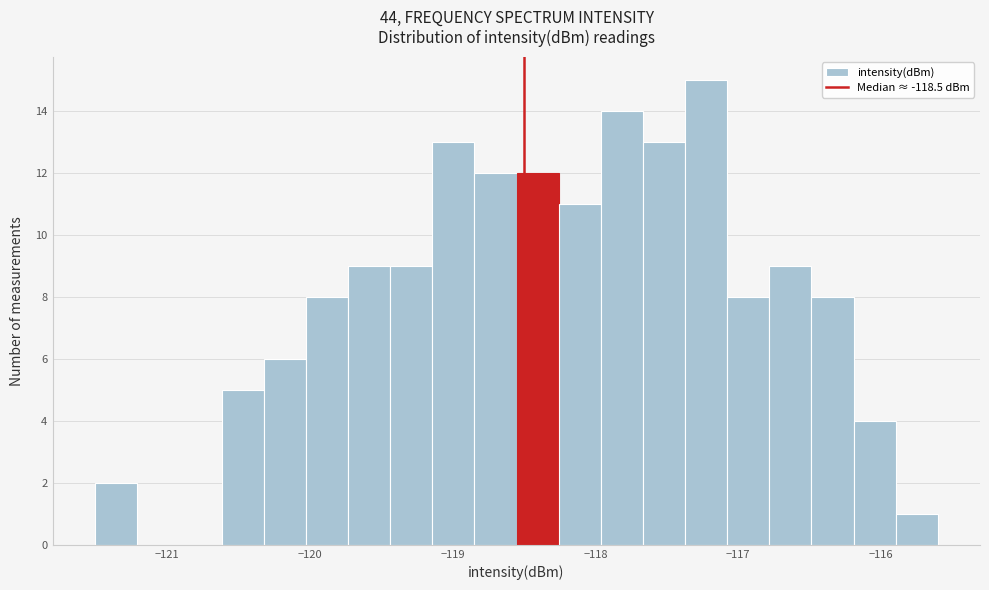

Read against the x-axis, roughly where is the centre of the tallest bar?

-117.2